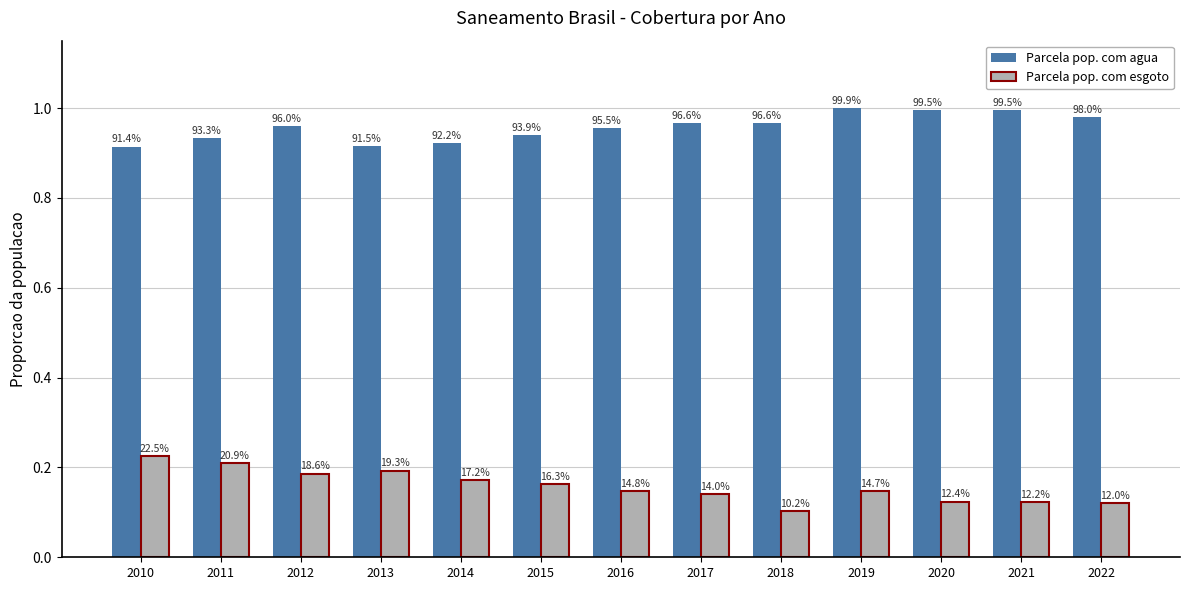

Reading left to right, extract all data points from this chart.

Parcela pop. com agua: 2010=0.9	2011=0.9	2012=1.0	2013=0.9	2014=0.9	2015=0.9	2016=1.0	2017=1.0	2018=1.0	2019=1.0	2020=1.0	2021=1.0	2022=1.0
Parcela pop. com esgoto: 2010=0.2	2011=0.2	2012=0.2	2013=0.2	2014=0.2	2015=0.2	2016=0.1	2017=0.1	2018=0.1	2019=0.1	2020=0.1	2021=0.1	2022=0.1